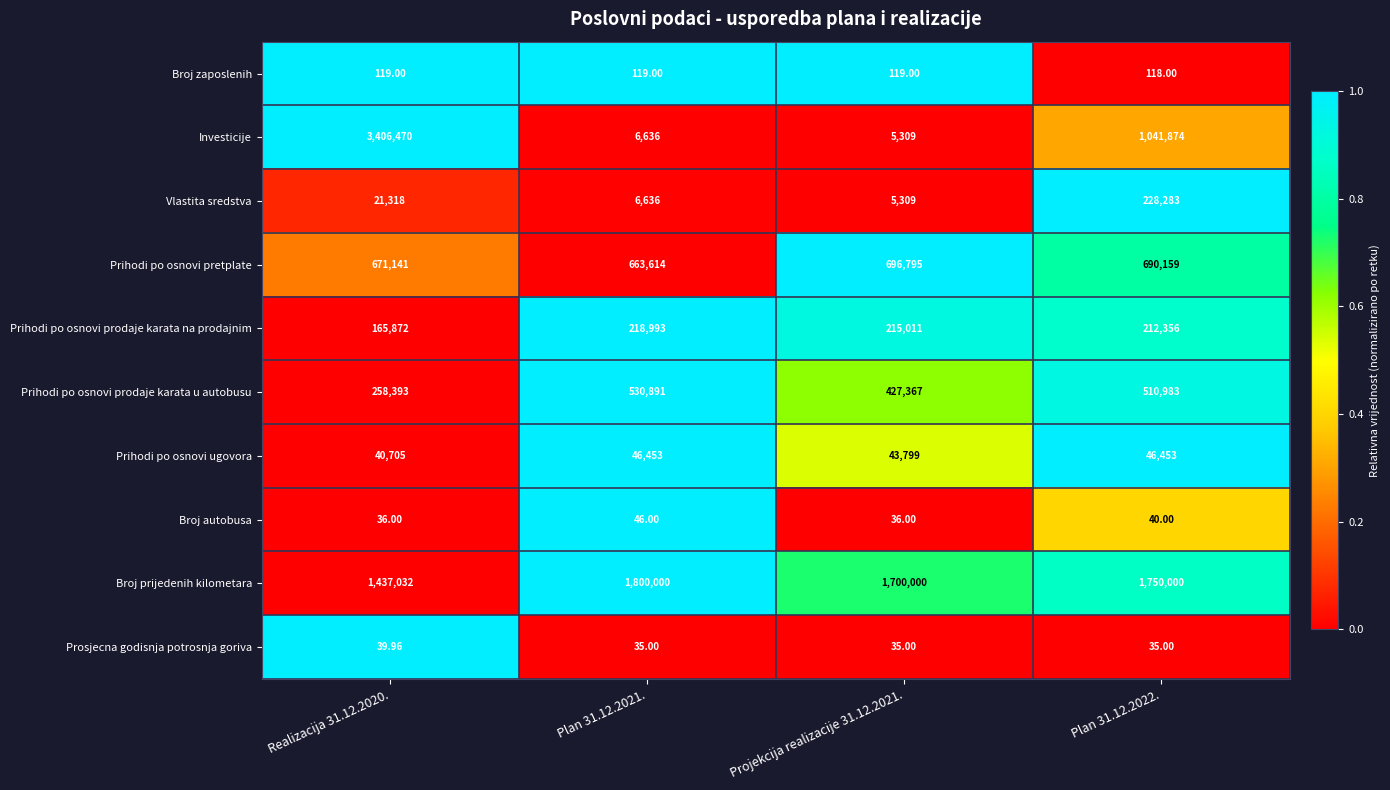

At Realizacija 31.12.2020., list the series in order from largest to smallest.

Investicije, Broj prijedenih kilometara, Prihodi po osnovi pretplate, Prihodi po osnovi prodaje karata u autobusu, Prihodi po osnovi prodaje karata na prodajnim, Prihodi po osnovi ugovora, Vlastita sredstva, Broj zaposlenih, Prosjecna godisnja potrosnja goriva, Broj autobusa